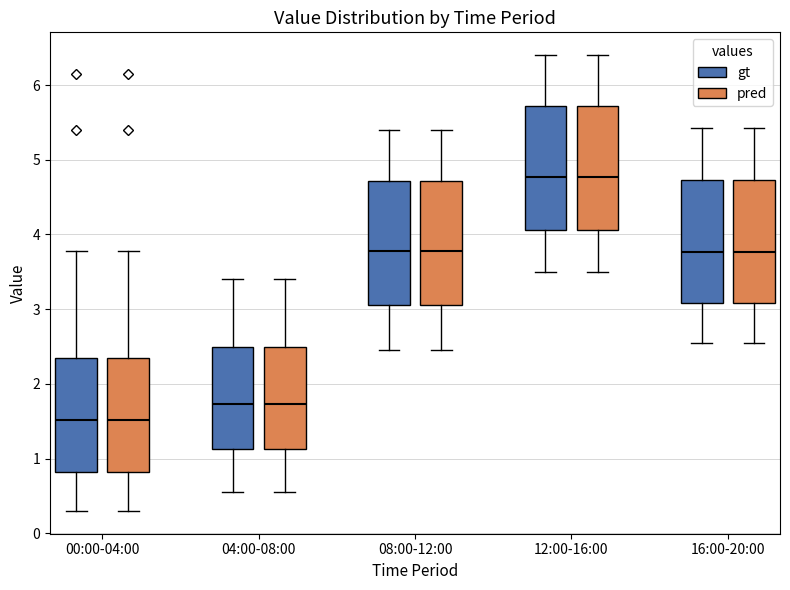

Where is the lower edge of the box for 04:00-08:00 (pred) on the y-axis? The values are not printed on the chart, so give them approximately, as read against the axis.

1.1